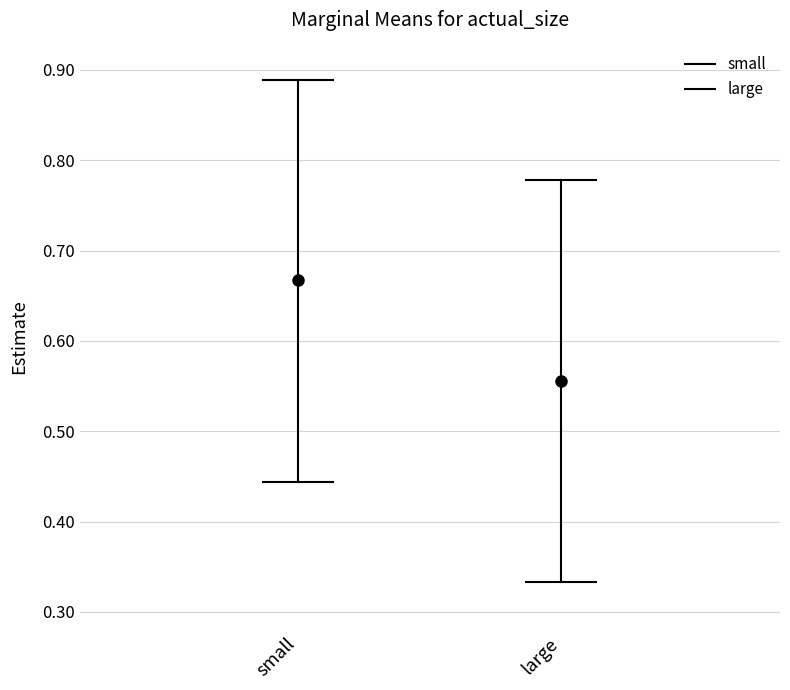

What position from the right is large?

1